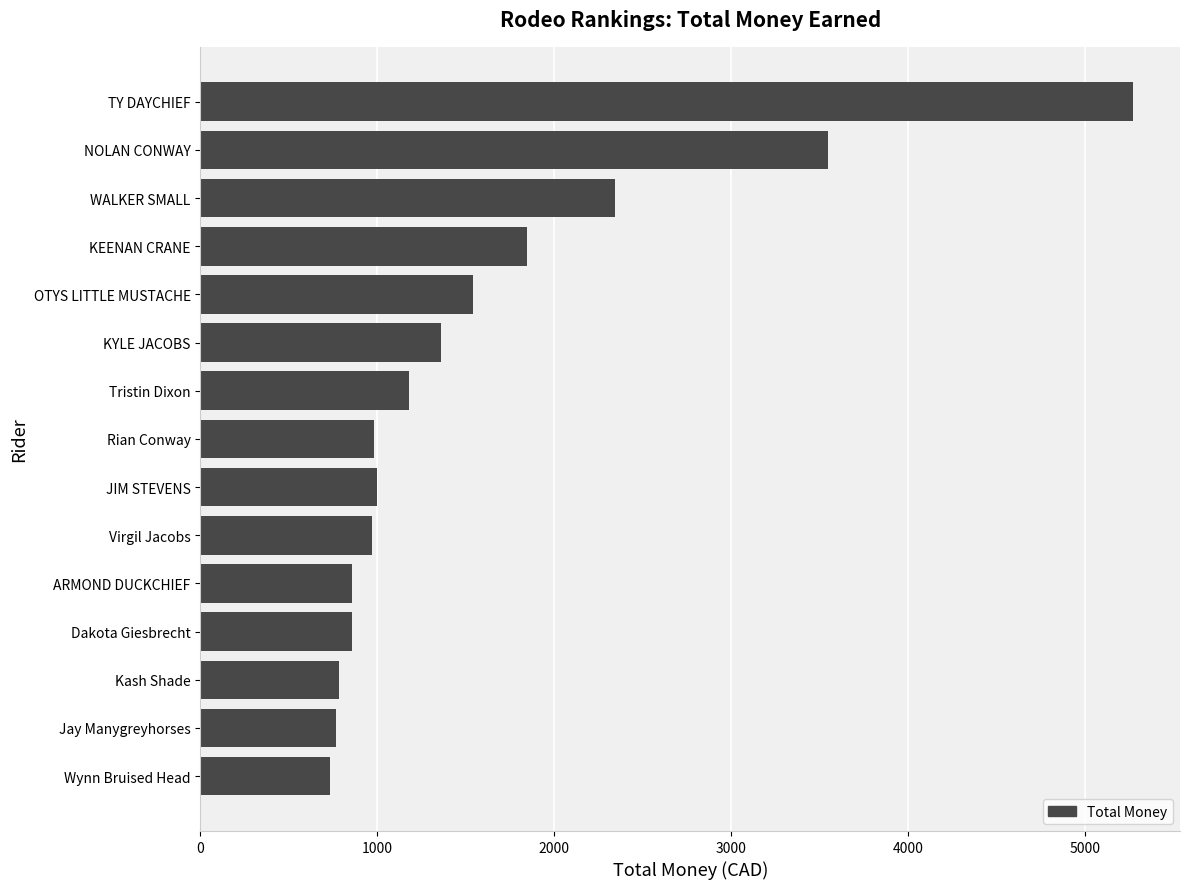

Which has a higher value, WALKER SMALL or Dakota Giesbrecht?

WALKER SMALL